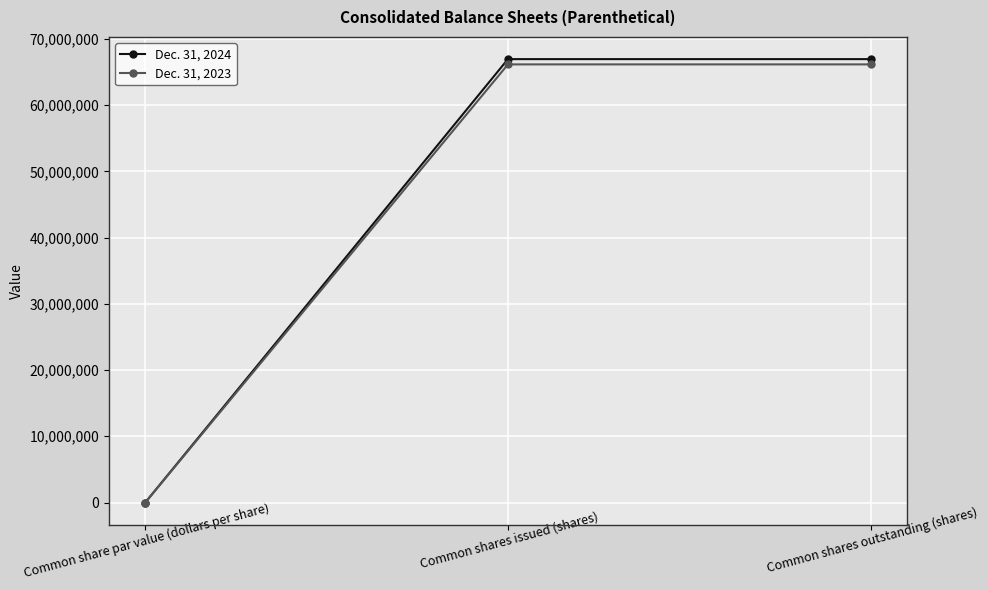

The Dec. 31, 2023 series shows 66158741 at Common shares issued (shares). True or false?

True